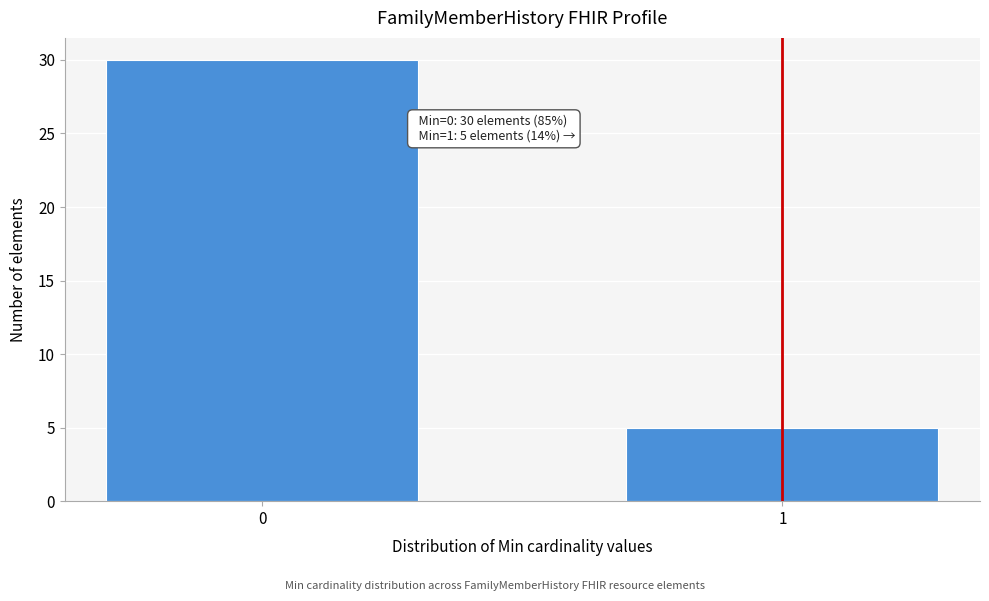

Reading left to right, transcribe all the data shown in this chart.

30	5